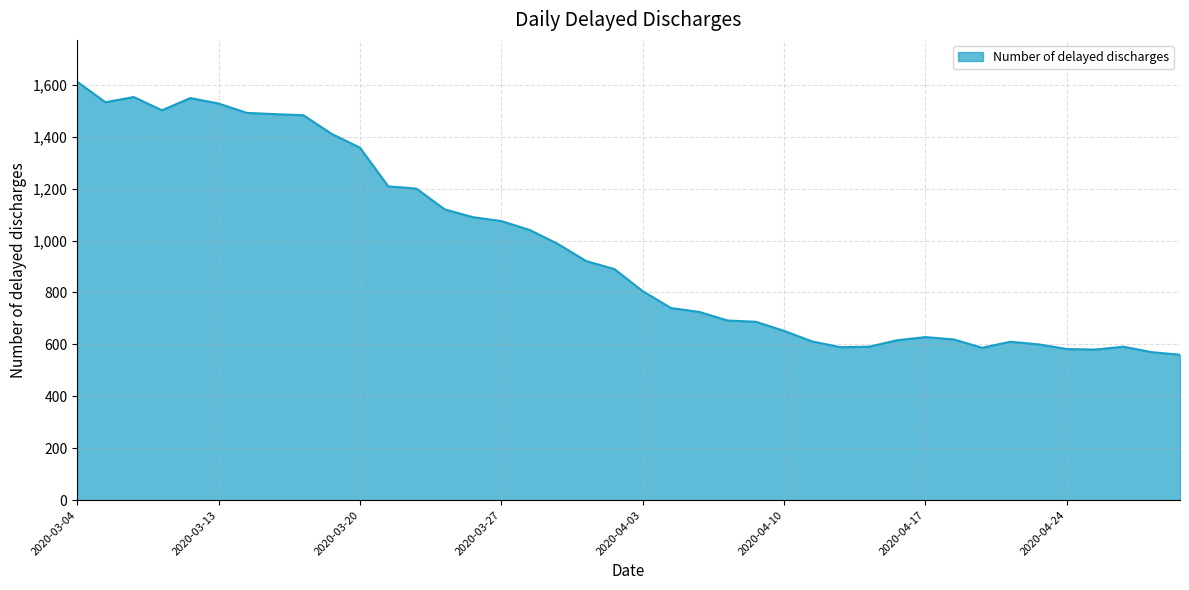

What is the difference between the maximum and minimum values?

1052